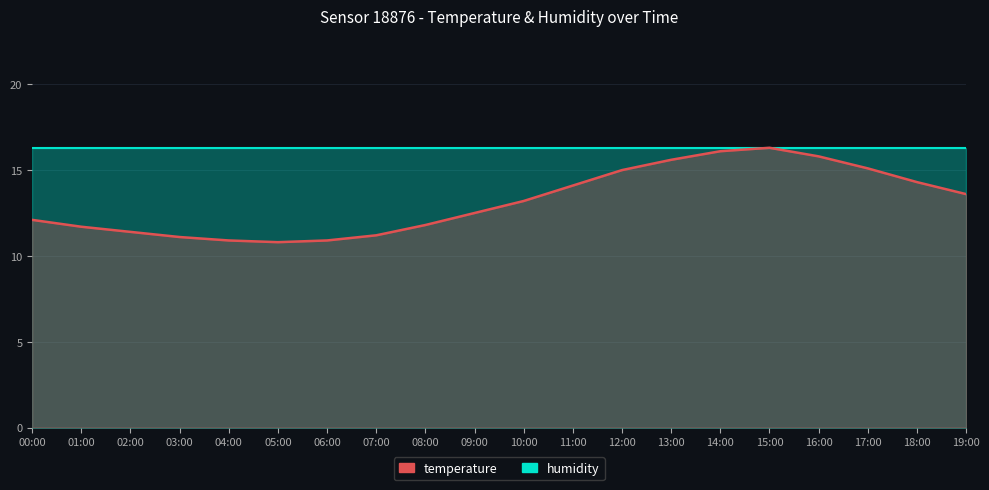

How many points are lower than both their immediate neighbors (excluding endpoints)?

1